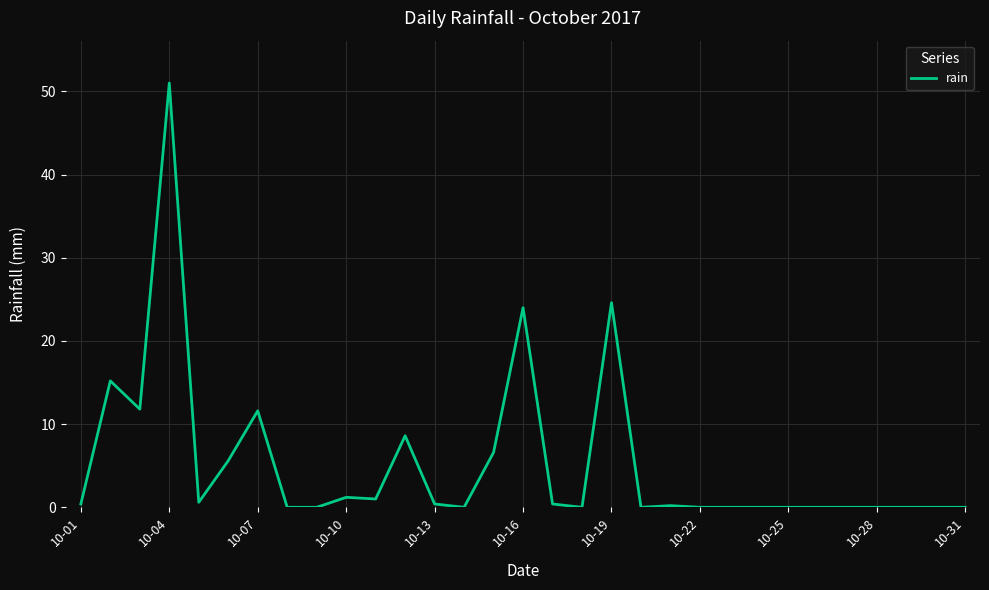

True or false: the data has more than 2 interior local peaks.

True